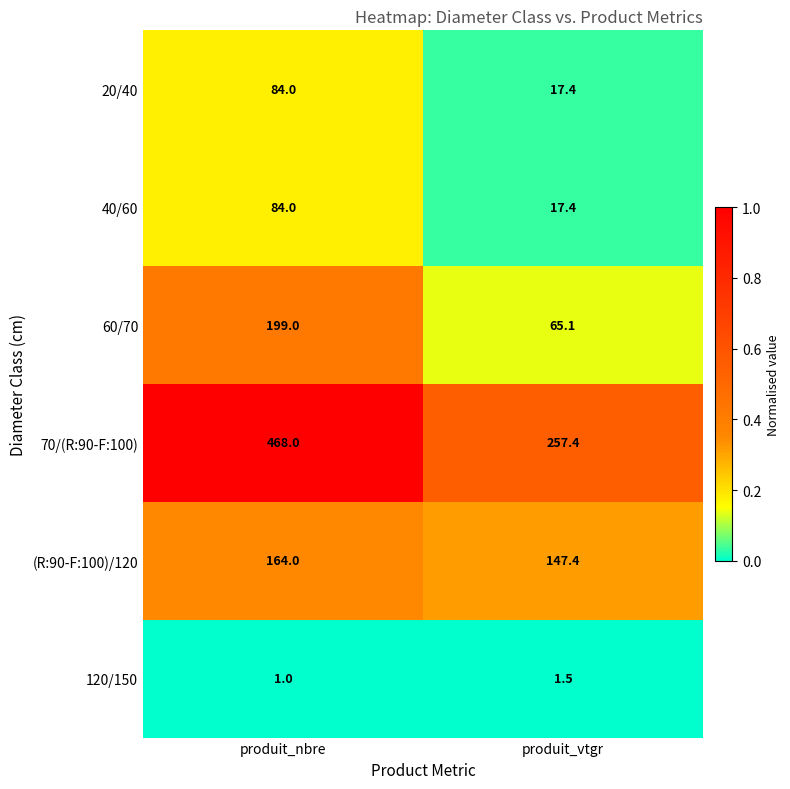

Which series changed the most between produit_nbre and produit_vtgr?

70/(R:90-F:100)